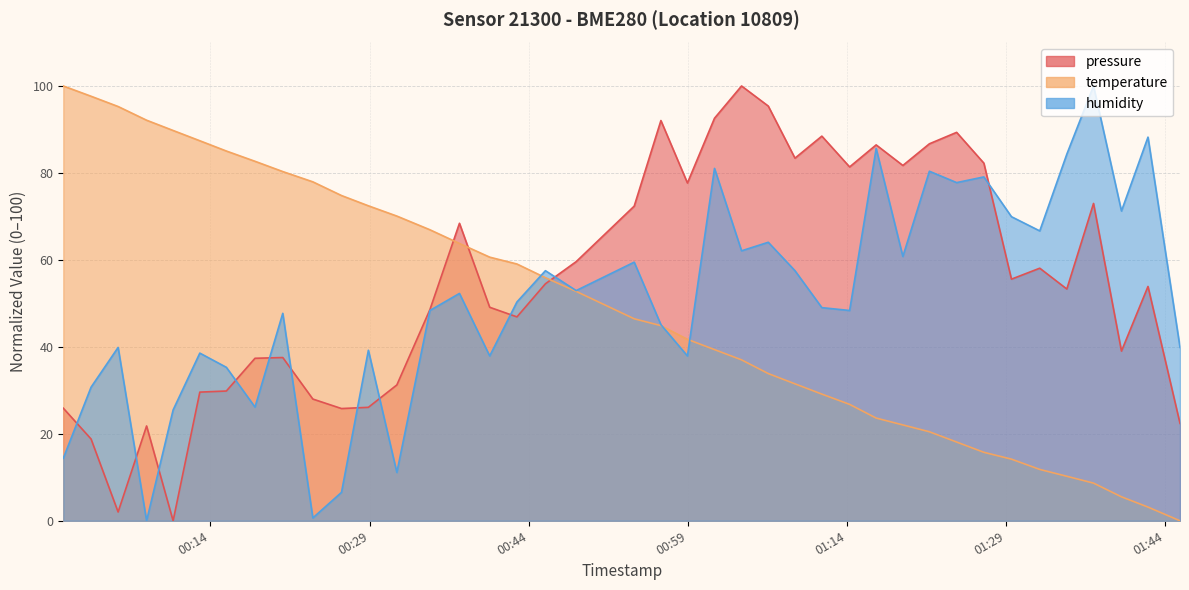

Reading right to left, transcribe all the data shown in this chart.

pressure: 22.4	53.9	39.0	73.0	53.3	58.1	55.6	82.3	89.3	86.7	81.7	86.5	81.4	88.5	83.4	95.4	100.0	92.6	77.7	92.0	72.4	59.6	54.5	46.9	49.1	68.4	48.6	31.2	26.1	25.8	28.0	37.5	37.4	29.8	29.6	0.0	21.8	2.0	18.8	25.9
temperature: 0.0	3.1	5.5	8.7	10.2	11.8	14.2	15.7	18.1	20.5	22.0	23.6	26.8	29.1	31.5	33.9	37.0	39.4	41.7	44.9	46.5	52.8	55.9	59.1	60.6	63.8	66.9	70.1	72.4	74.8	78.0	80.3	82.7	85.0	87.4	89.8	92.1	95.3	97.6	100.0
humidity: 39.9	88.2	71.2	100.0	84.3	66.7	69.9	79.1	77.8	80.4	60.8	85.6	48.4	49.0	57.5	64.1	62.1	81.0	37.9	45.1	59.5	52.9	57.5	50.3	37.9	52.3	48.4	11.1	39.2	6.5	0.7	47.7	26.1	35.3	38.6	25.5	0.0	39.9	30.7	14.4